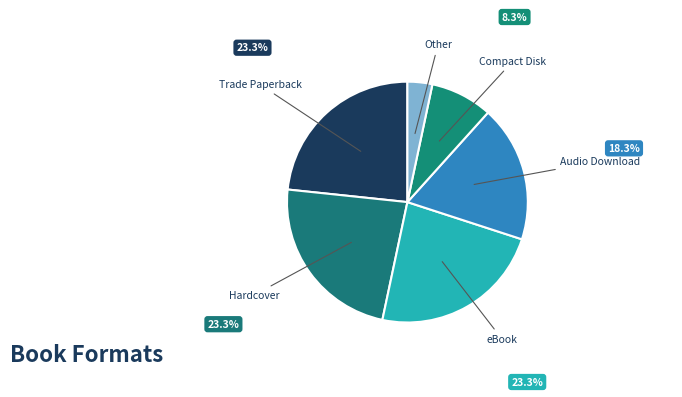

How many slices are in this pie chart?

6